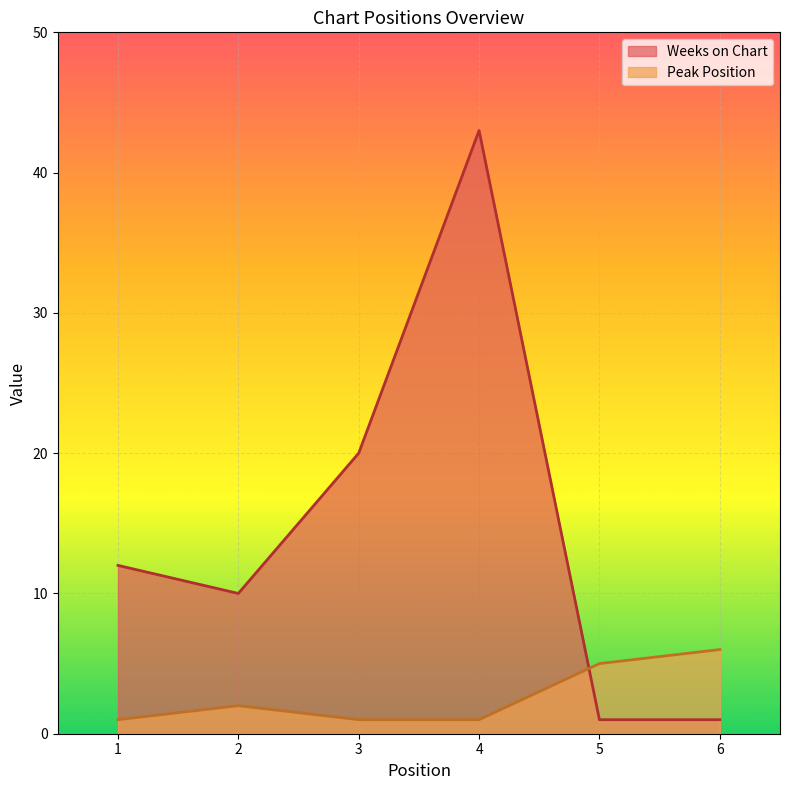

What is the sum of all Peak Position values?

16